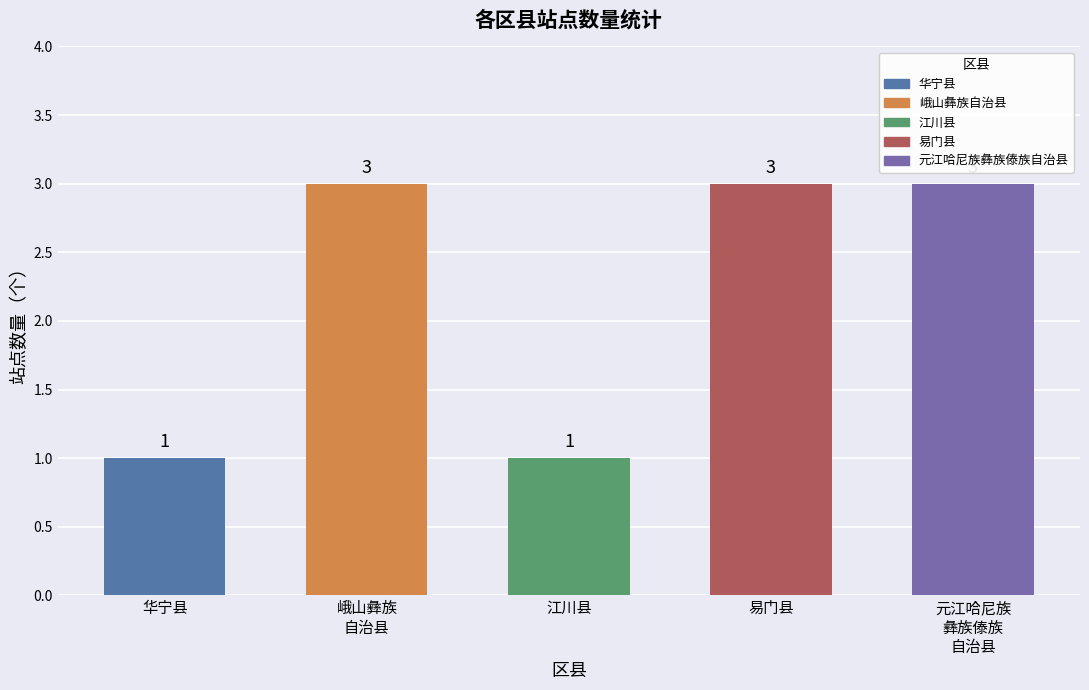

How many categories are shown in the chart?

5